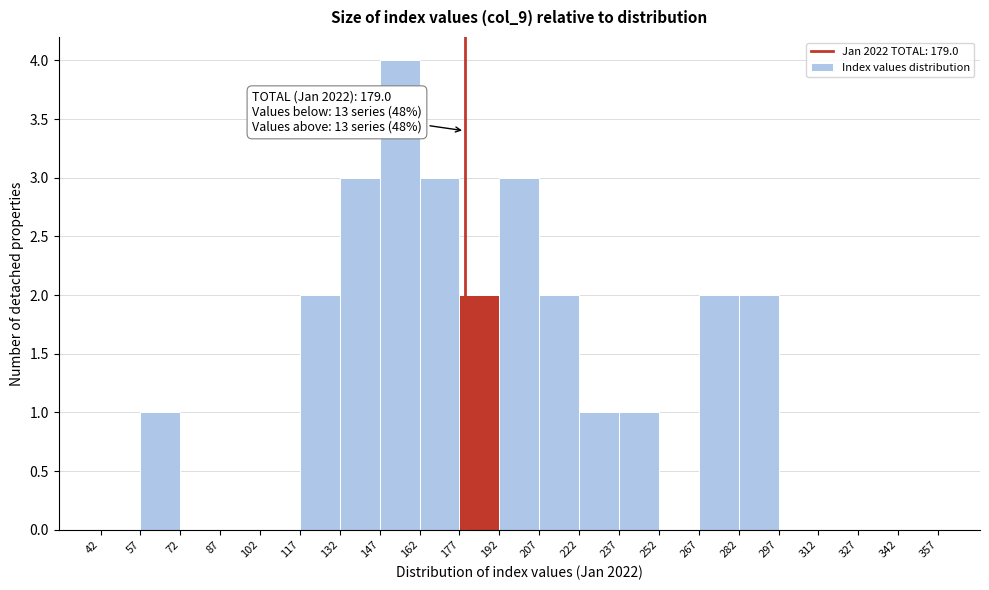

Over which range of the x-axis is the bar tallest?

147 to 162